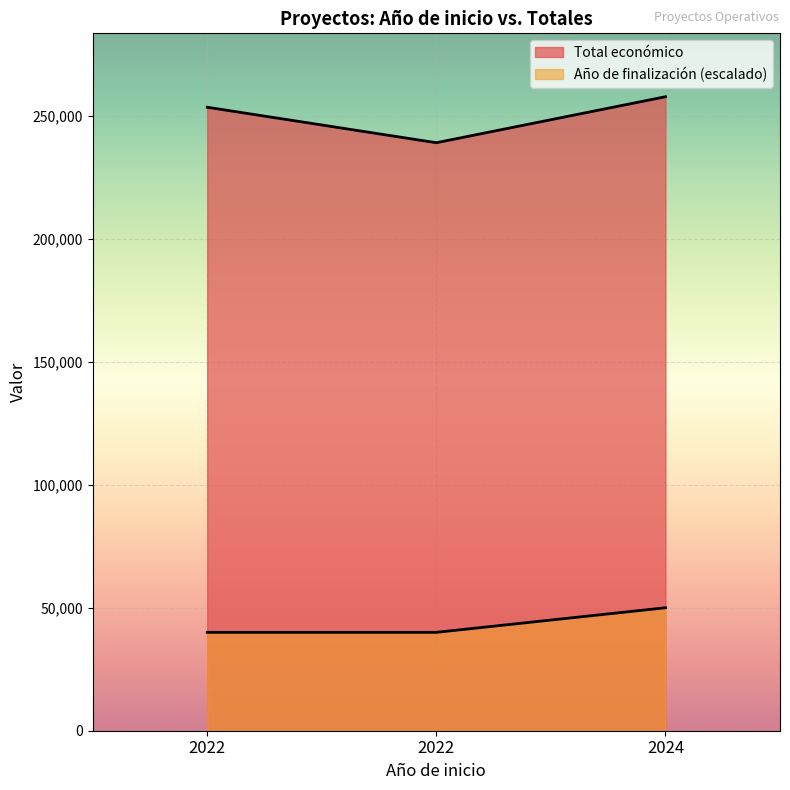

At which label does Total económico reach its minimum?

2022